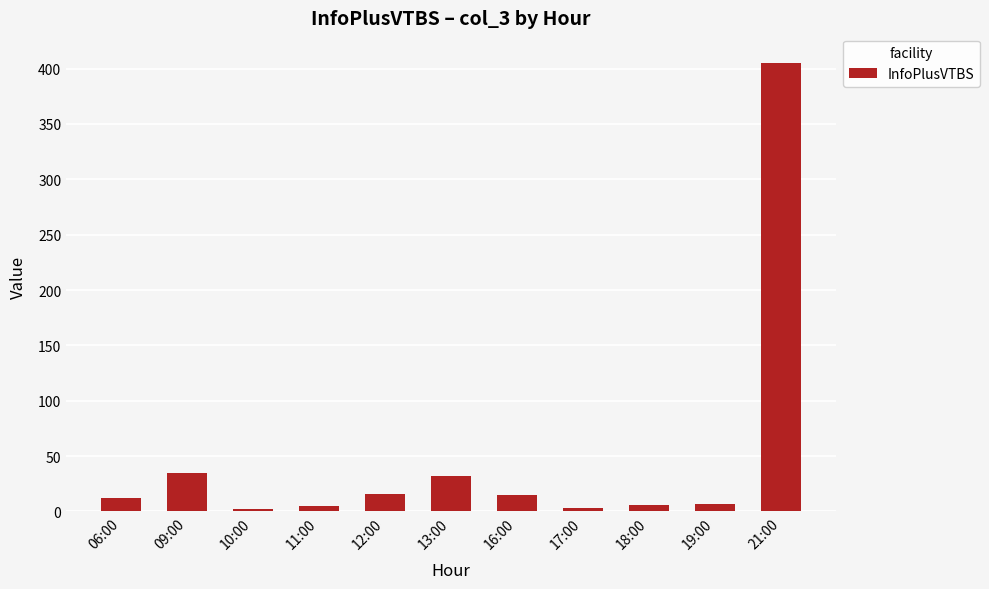

How many distinct data groups are displayed?

1